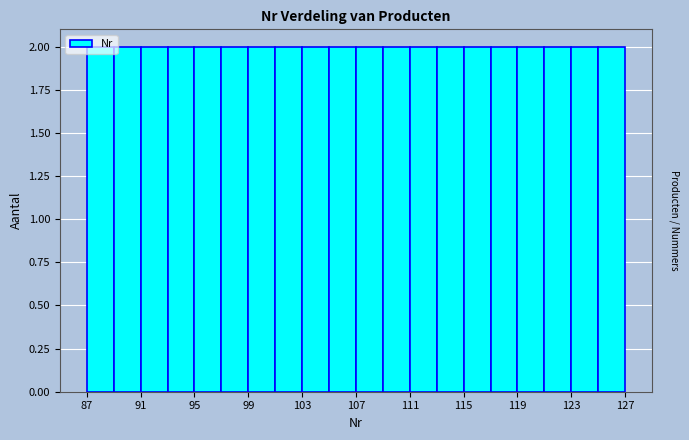

Reading left to right, list every bar in this chart as the range it spans on the x-axis followed by its height. The values are not printed on the chart, so give them approximately, as read against the axis.

87 to 89: 2
89 to 91: 2
91 to 93: 2
93 to 95: 2
95 to 97: 2
97 to 99: 2
99 to 101: 2
101 to 103: 2
103 to 105: 2
105 to 107: 2
107 to 109: 2
109 to 111: 2
111 to 113: 2
113 to 115: 2
115 to 117: 2
117 to 119: 2
119 to 121: 2
121 to 123: 2
123 to 125: 2
125 to 127: 2